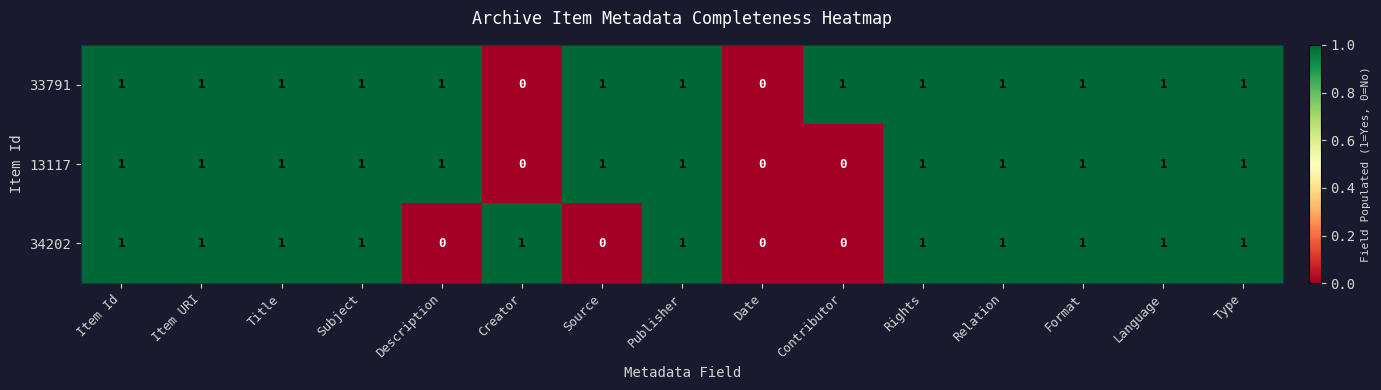

List the series in order of their overall mean, highest first.

33791, 13117, 34202